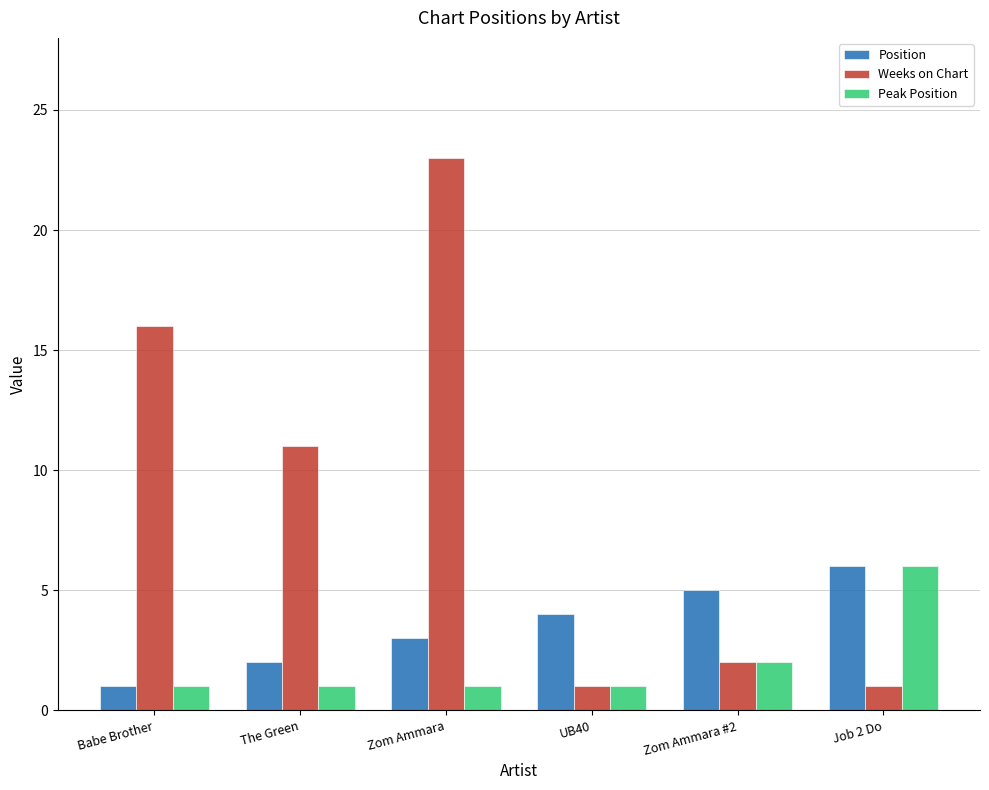

How many values in the Position series are below 4?

3